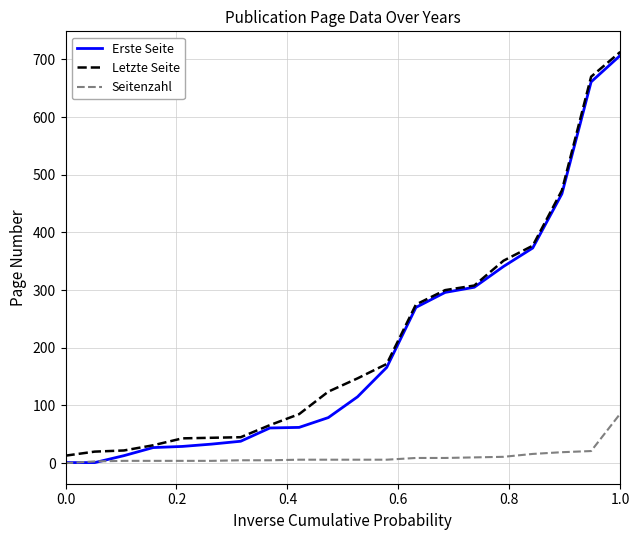

What are all the series names shown in the legend?

Erste Seite, Letzte Seite, Seitenzahl